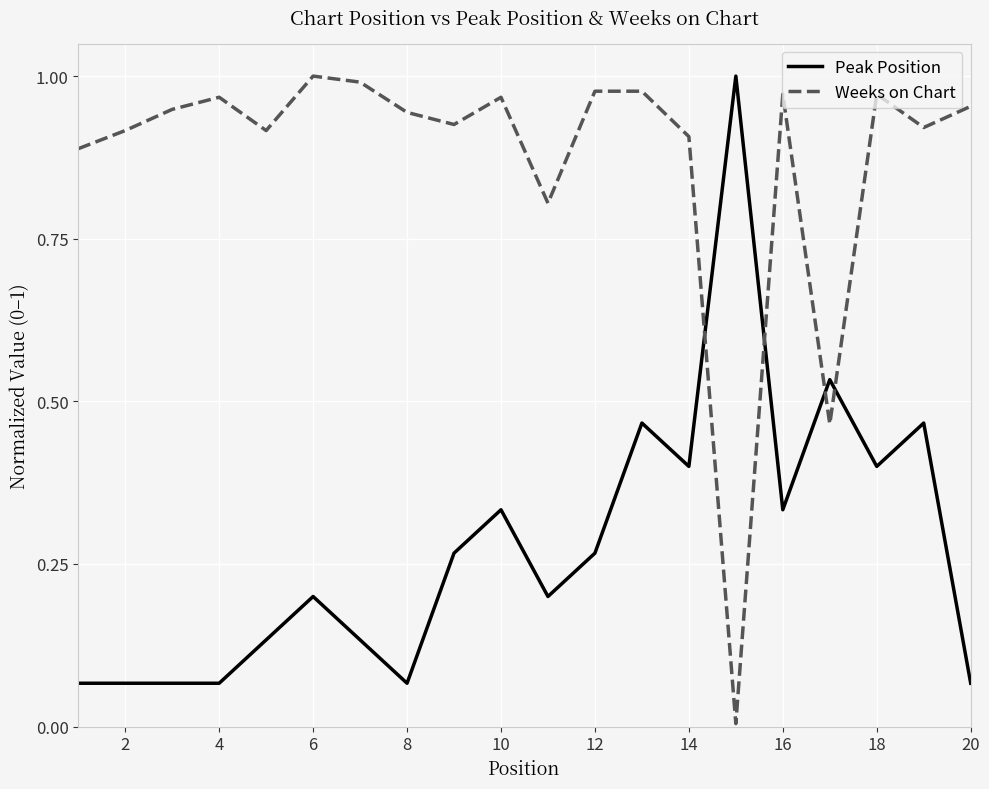

How many intersections are there between Peak Position and Weeks on Chart?

4